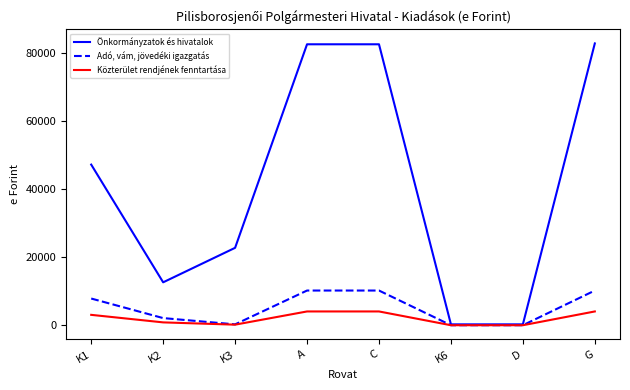

Which series has the largest total across all categories?

Önkormányzatok és hivatalok